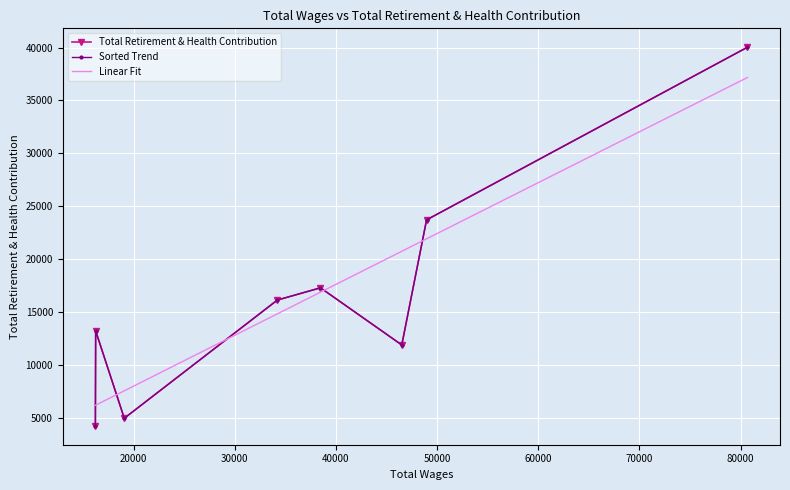

What is the maximum value for Linear Fit?

37165.6